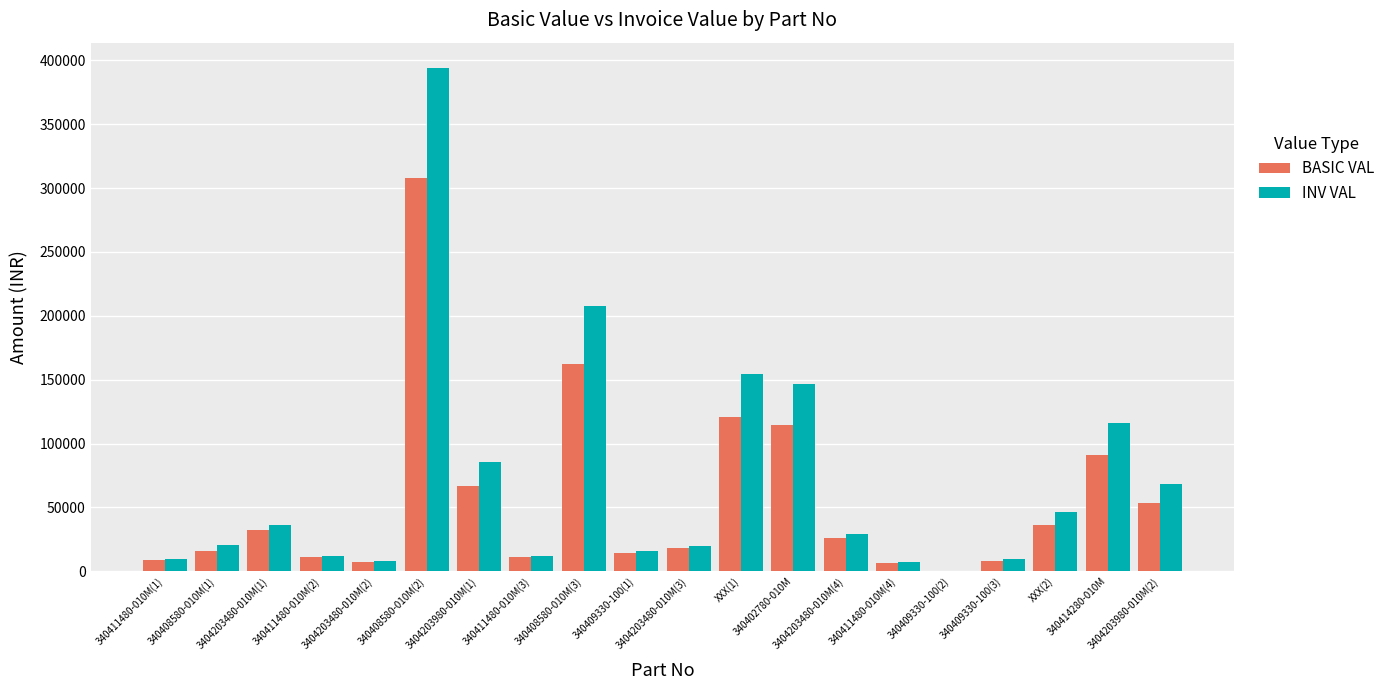

What is the sum of all INV VAL values?

1401471.3